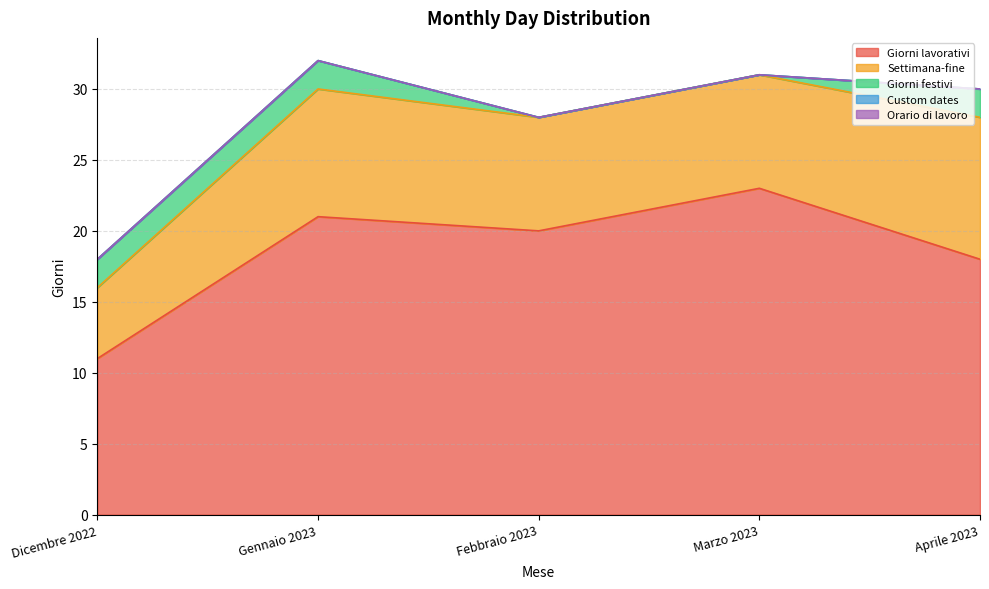

Is the value of Orario di lavoro at Dicembre 2022 greater than the value of Giorni festivi at Gennaio 2023?

No